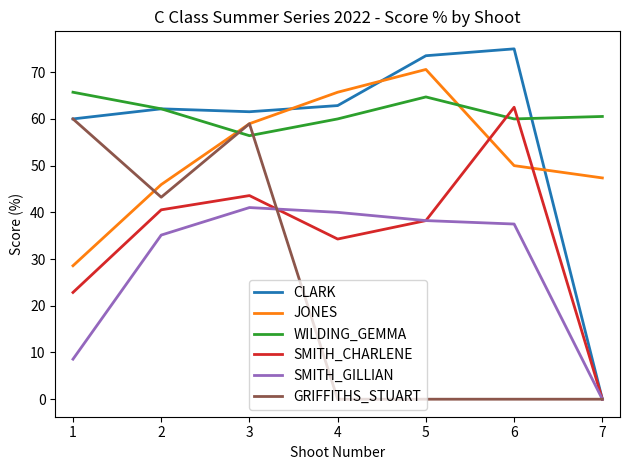

Rank the categories by JONES value from highest to lowest.

5, 4, 3, 6, 7, 2, 1